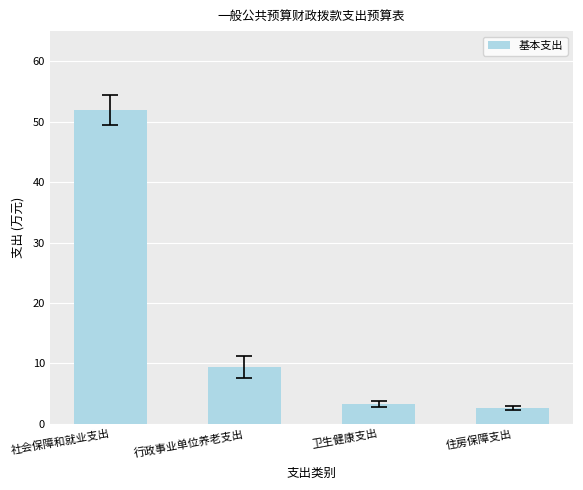

What is the value of the 1st bar from the left?

52.0